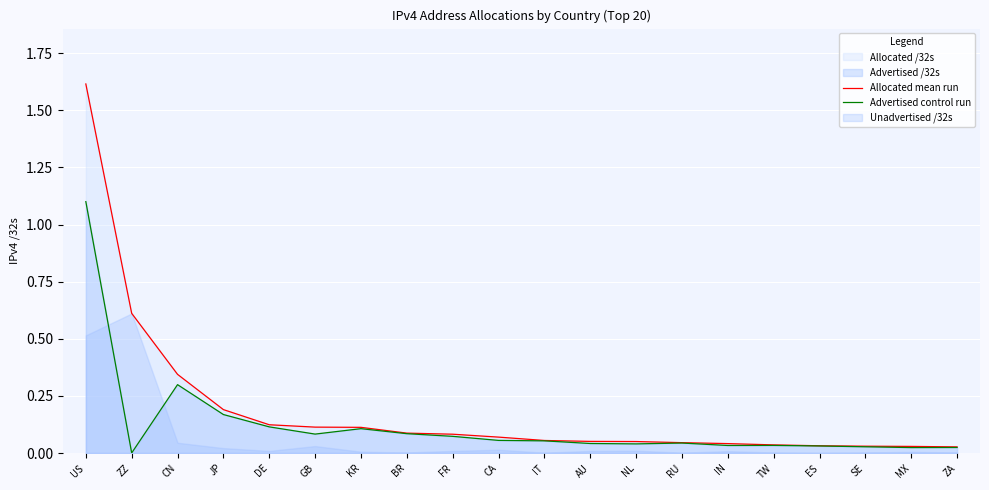

What is the sum of all Allocated mean run values?

3.7